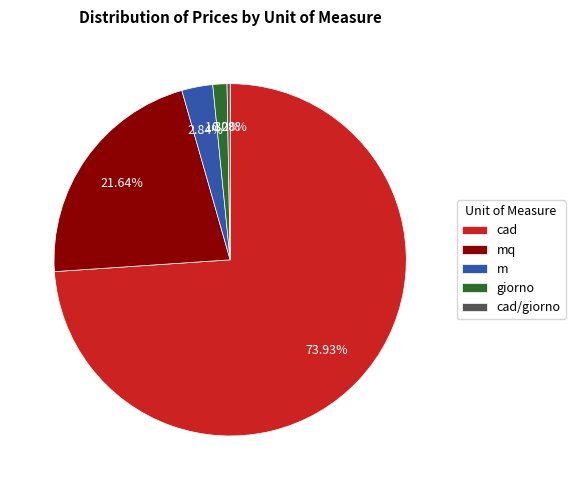

True or false: cad accounts for 85% of the total.

False